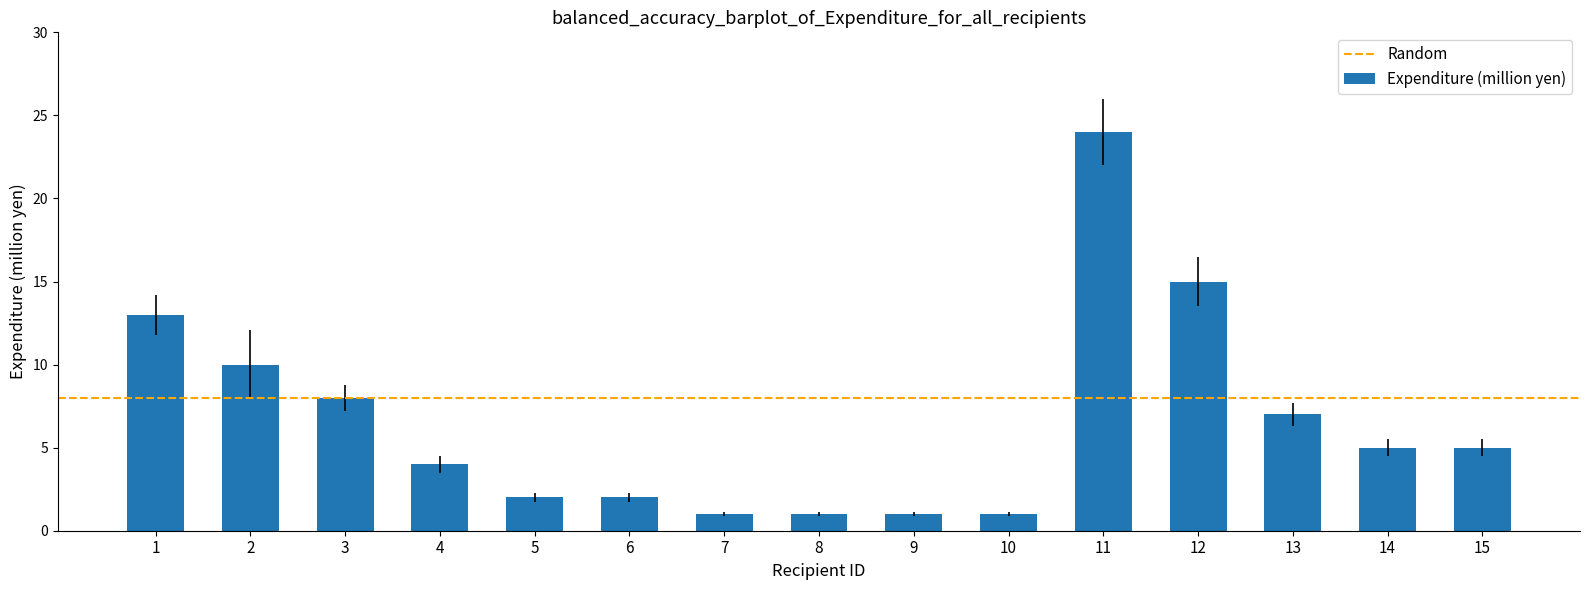

What is the change in value from 1 to 6?

-11